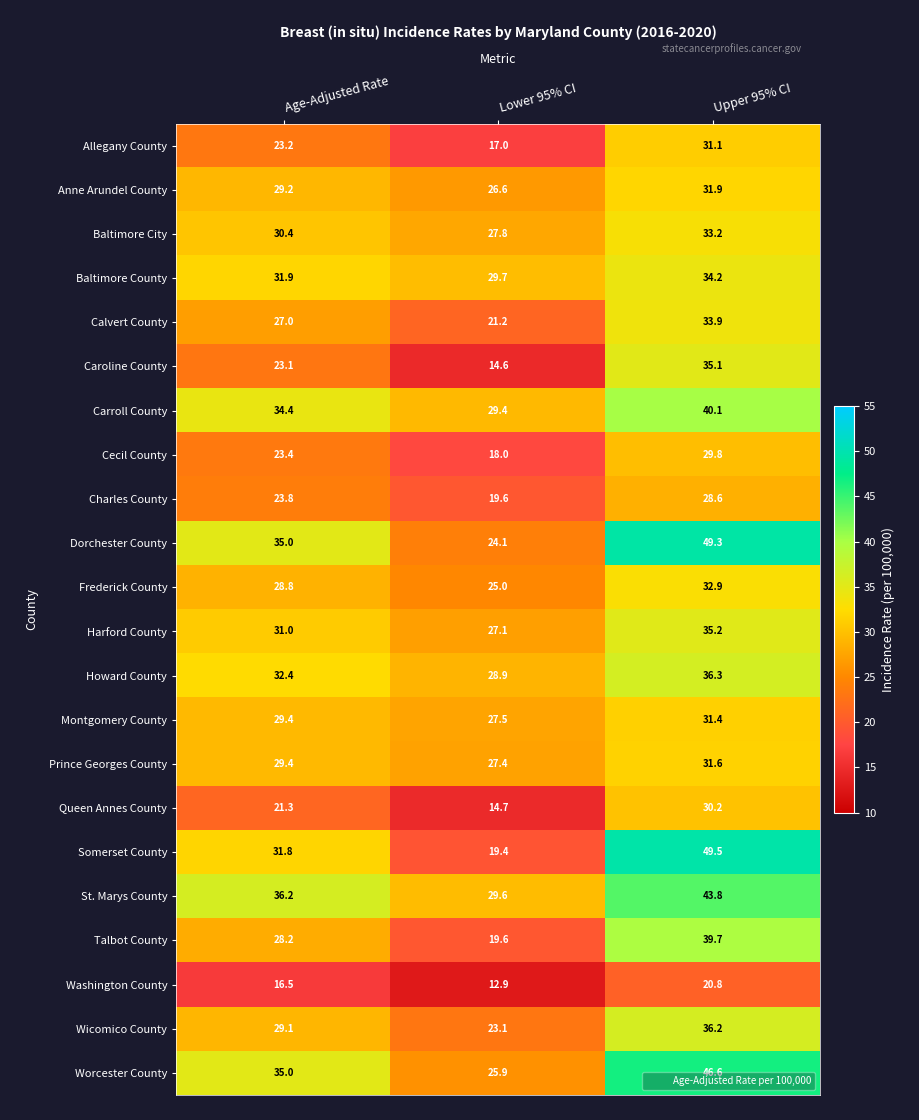

Which series has the widest spread of values?

Somerset County